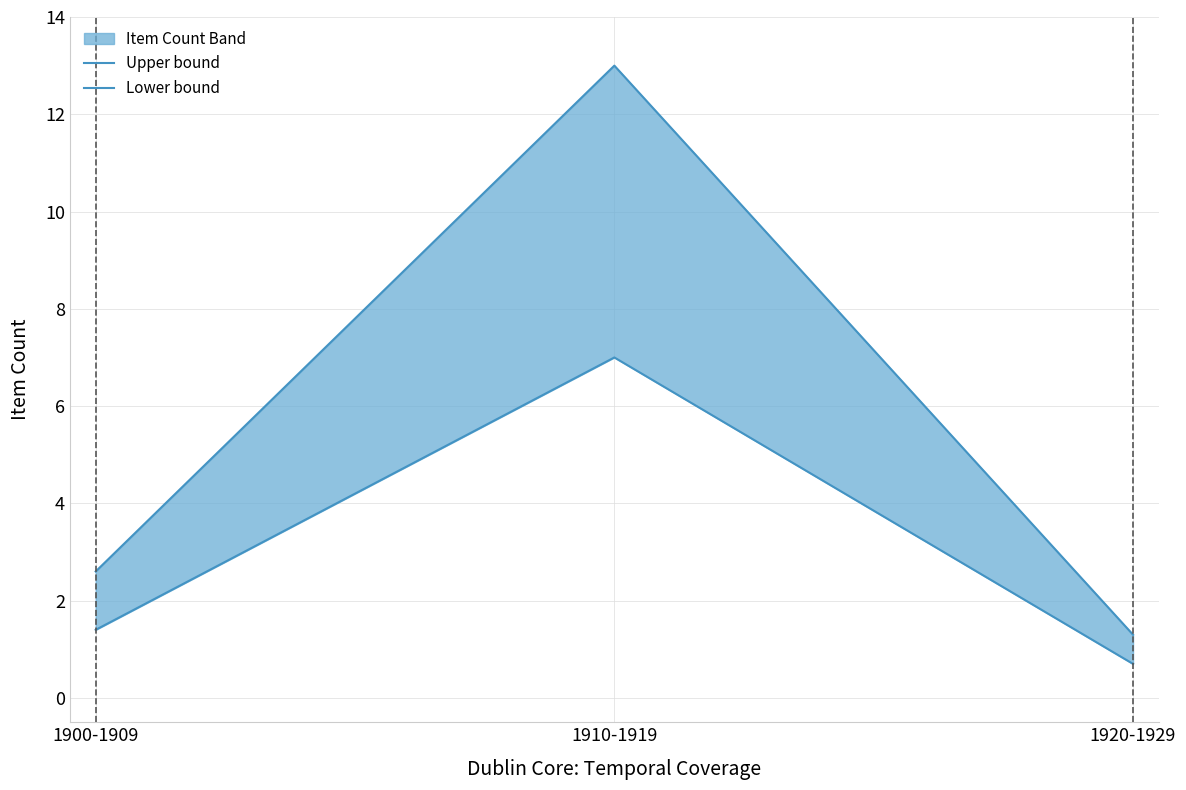

The value of Lower bound at 1910-1919 is 3.1. True or false?

False